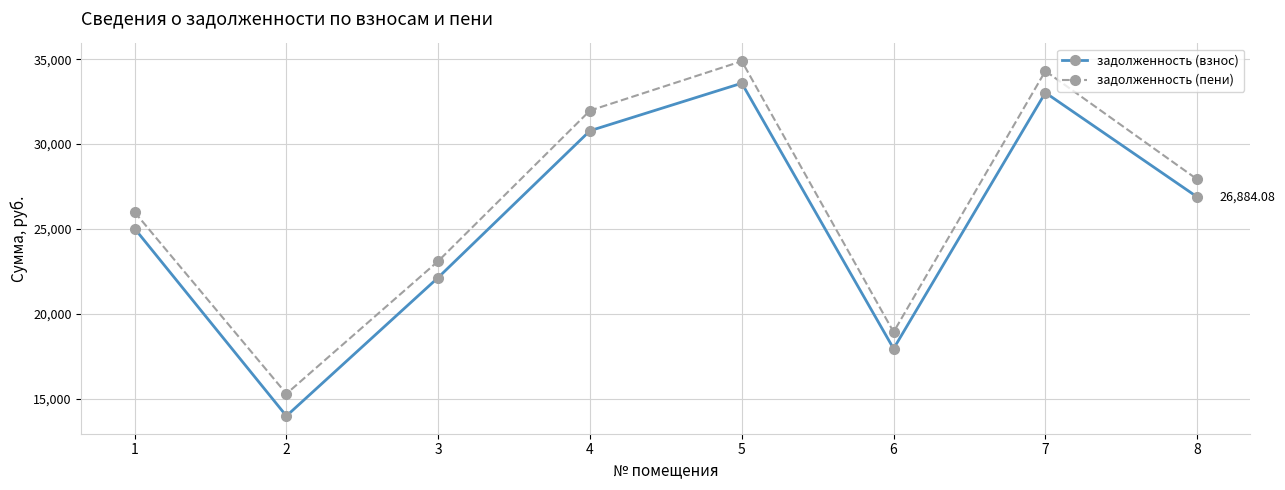

Which series has the largest total across all categories?

задолженность (пени)